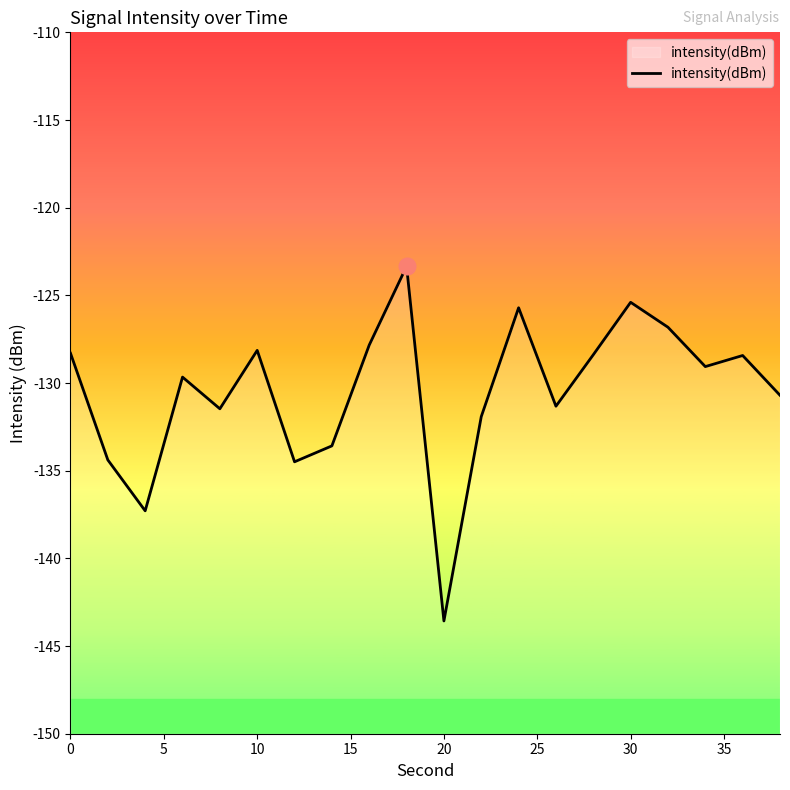

What is the maximum value shown in the chart?

-123.3